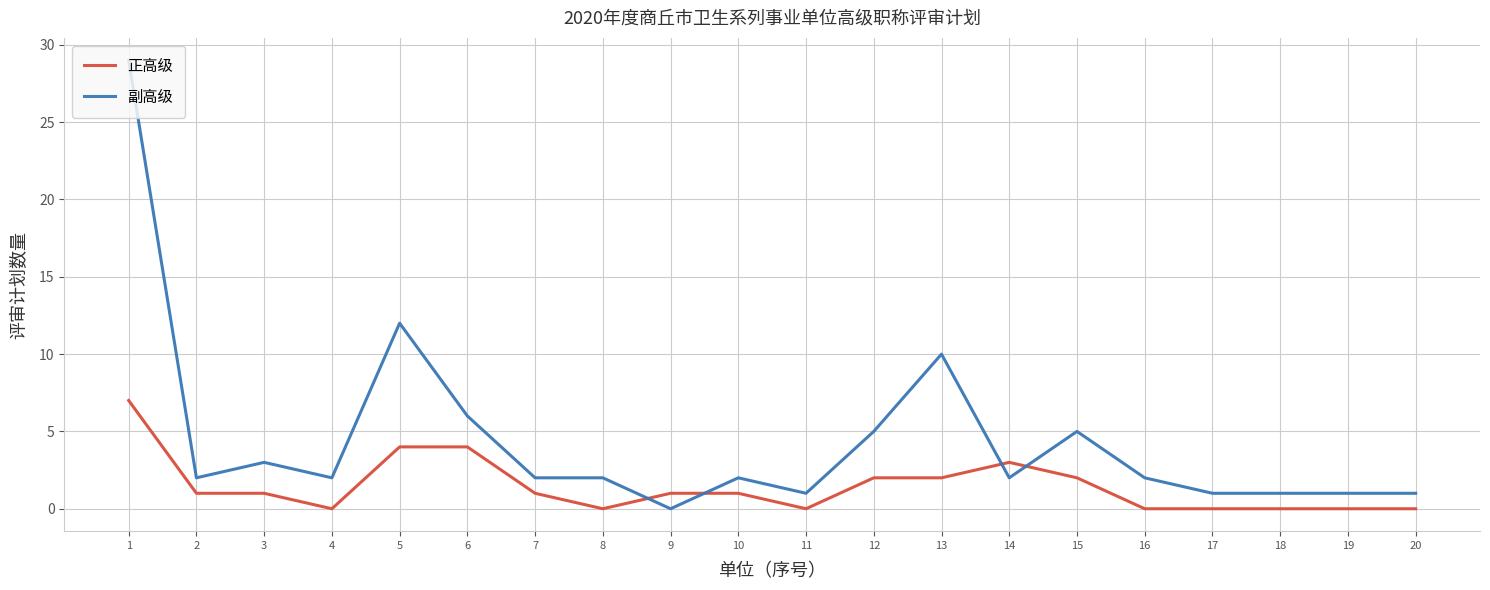

Is the value of 正高级 at 12 greater than the value of 副高级 at 11?

Yes